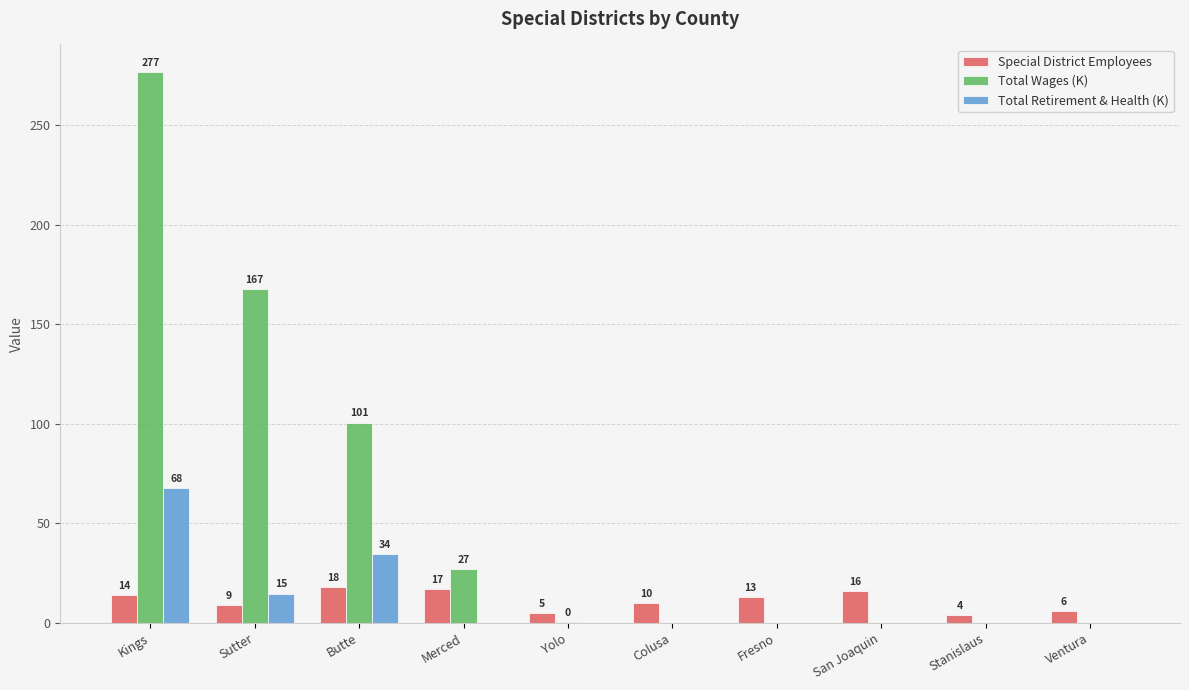

What is the sum of all Special District Employees values?

112.0